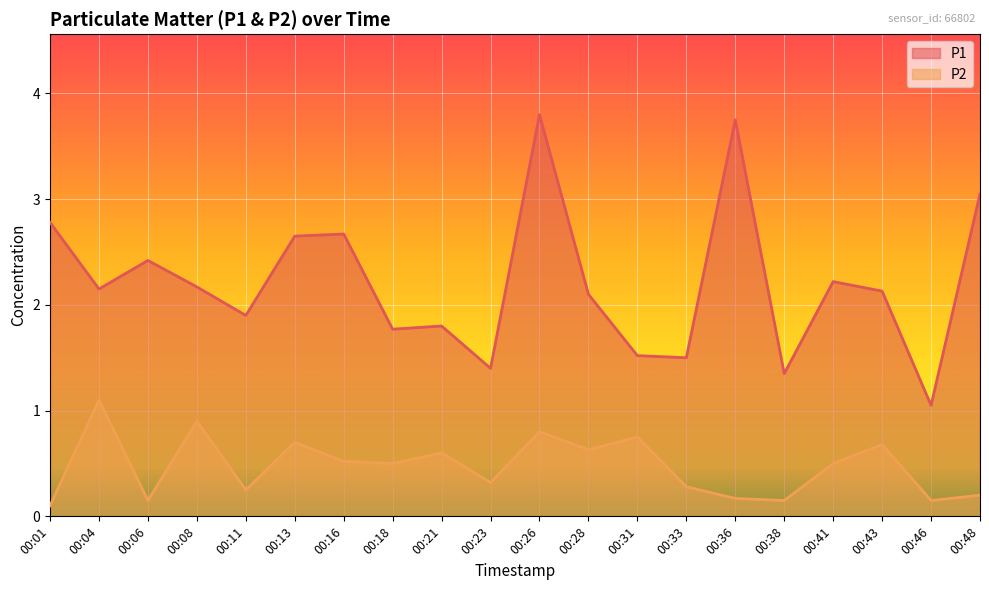

What is the maximum value for P1?

3.8